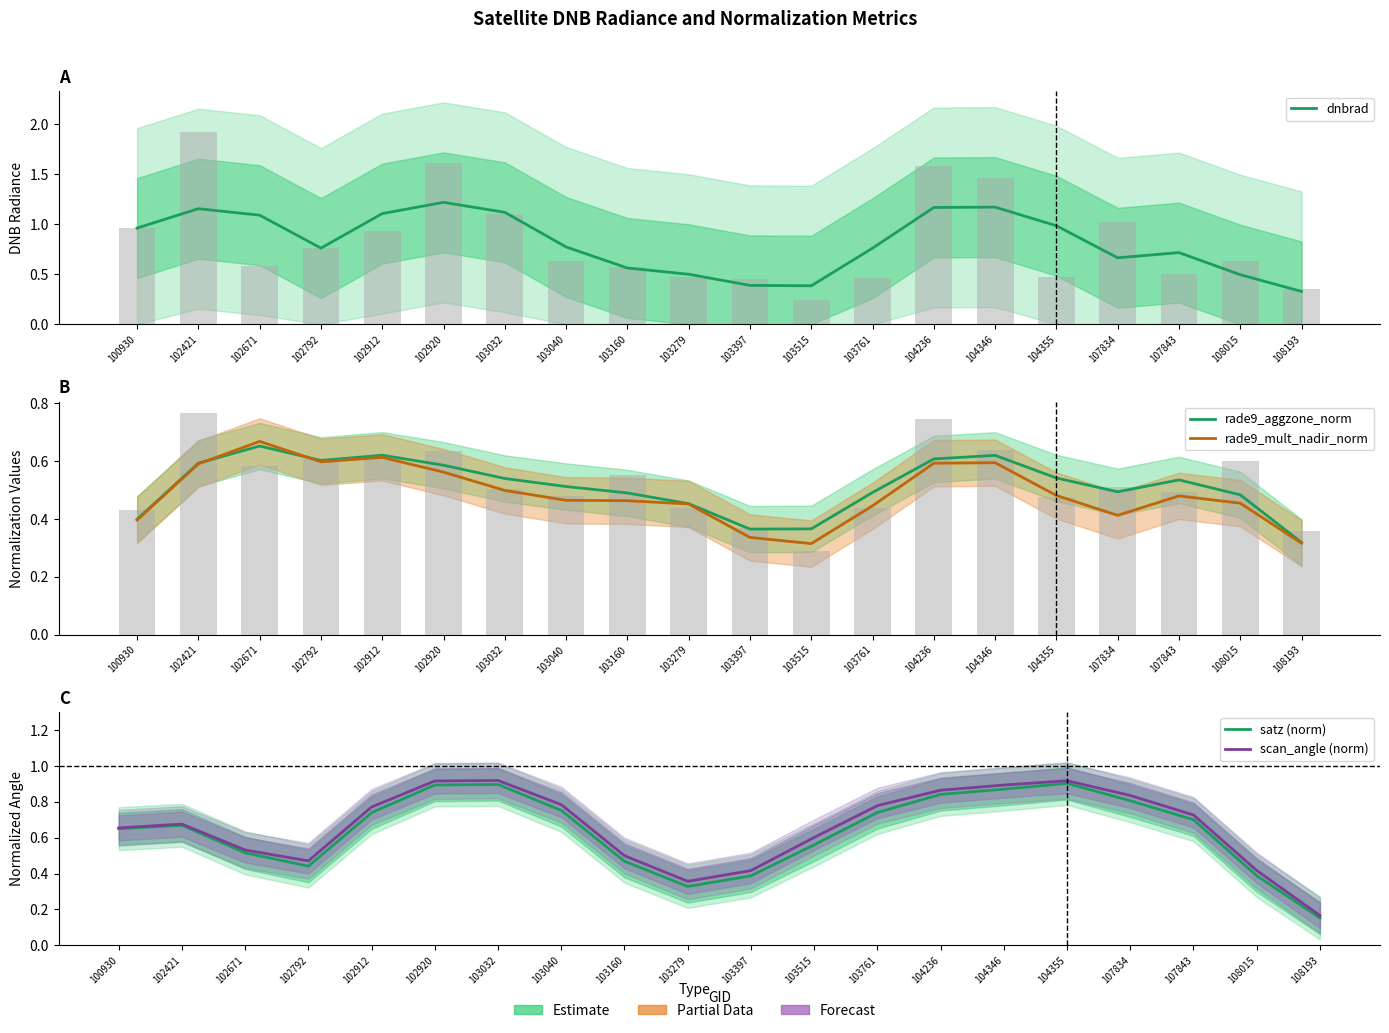

What is the spread (max minus min) of values at 108015?

0.1